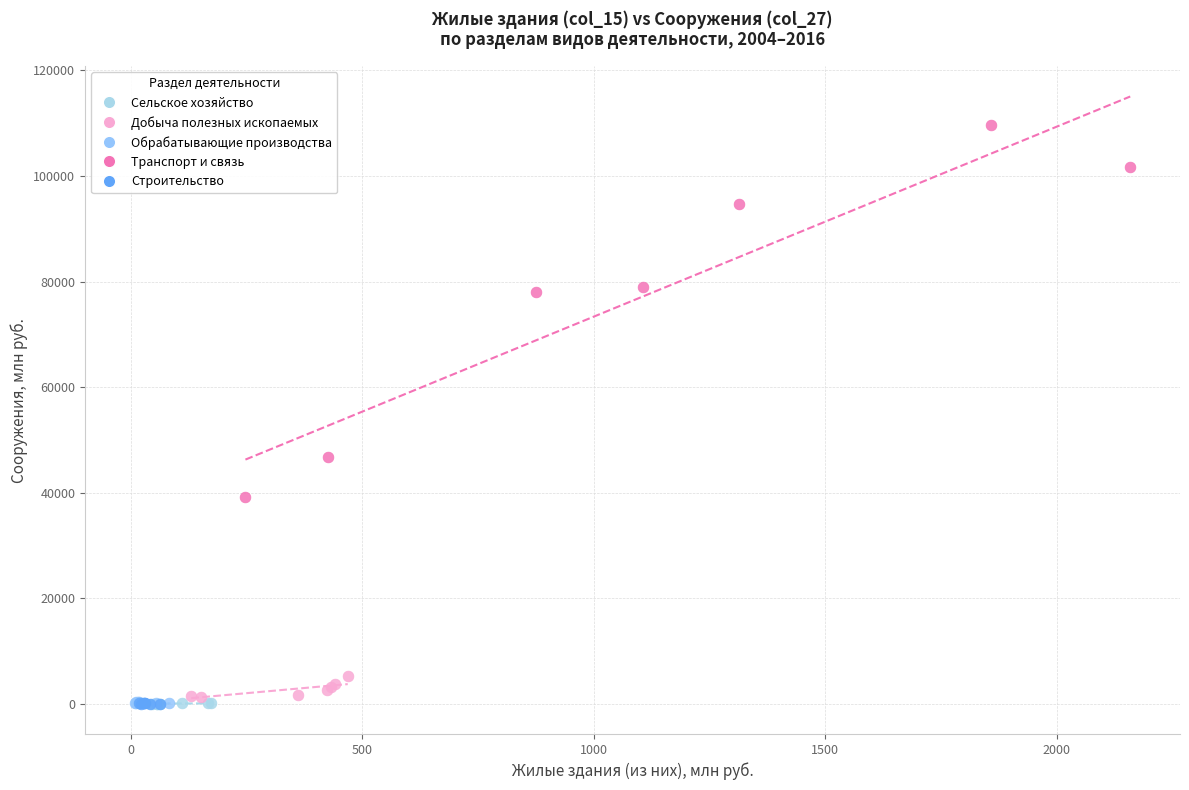

Which series has the largest Y range (max minus min)?

Транспорт и связь